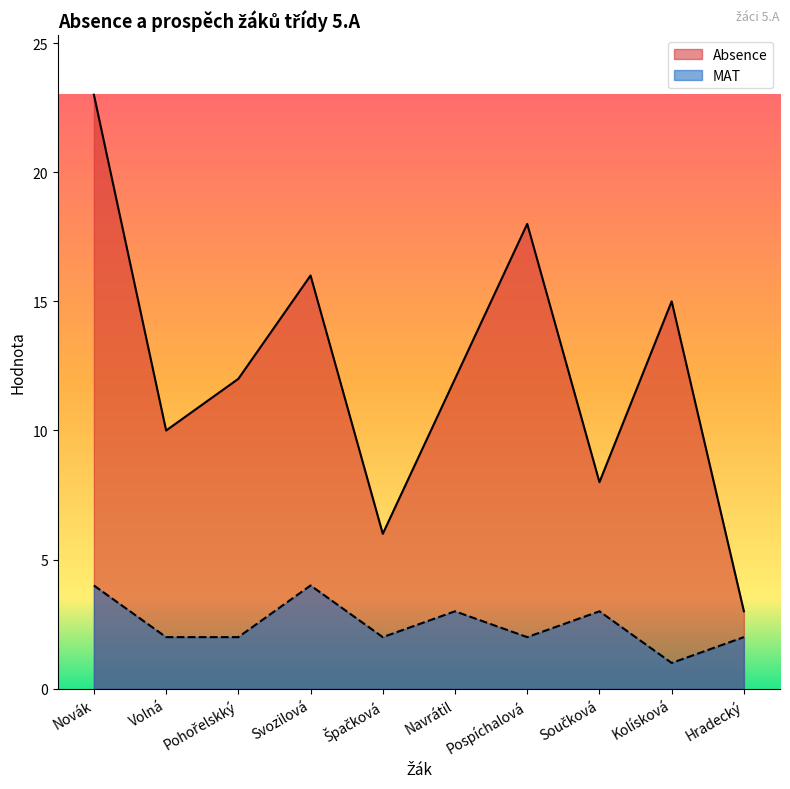

Reading left to right, list all the values displayed in this chart.

Absence: Novák=23	Volná=10	Pohořelskký=12	Svozilová=16	Špačková=6	Navrátil=12	Pospíchalová=18	Součková=8	Kolísková=15	Hradecký=3
MAT: Novák=4	Volná=2	Pohořelskký=2	Svozilová=4	Špačková=2	Navrátil=3	Pospíchalová=2	Součková=3	Kolísková=1	Hradecký=2